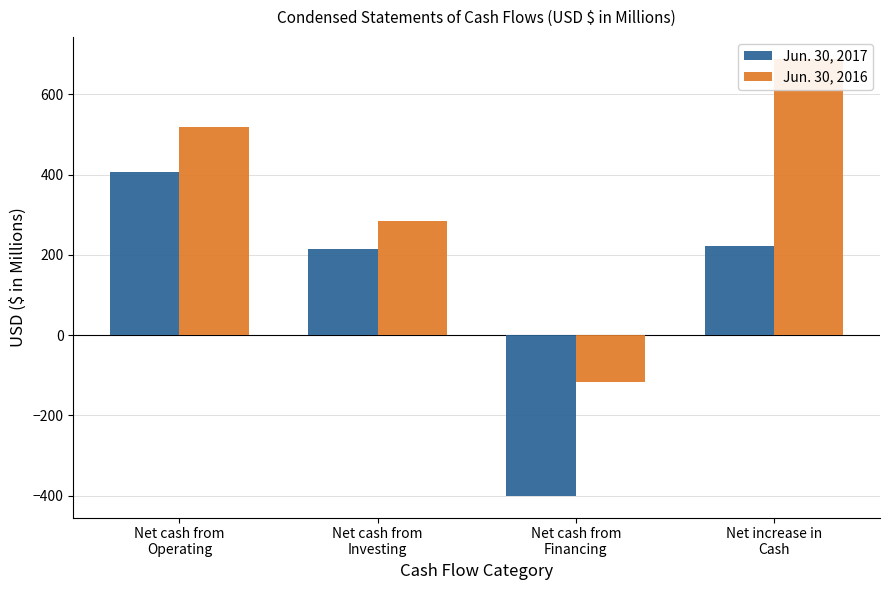

Reading left to right, list all the values displayed in this chart.

Jun. 30, 2017: Net cash from
Operating=406.8	Net cash from
Investing=215.8	Net cash from
Financing=-400.2	Net increase in
Cash=222.4
Jun. 30, 2016: Net cash from
Operating=519.4	Net cash from
Investing=285.8	Net cash from
Financing=-116.1	Net increase in
Cash=689.1